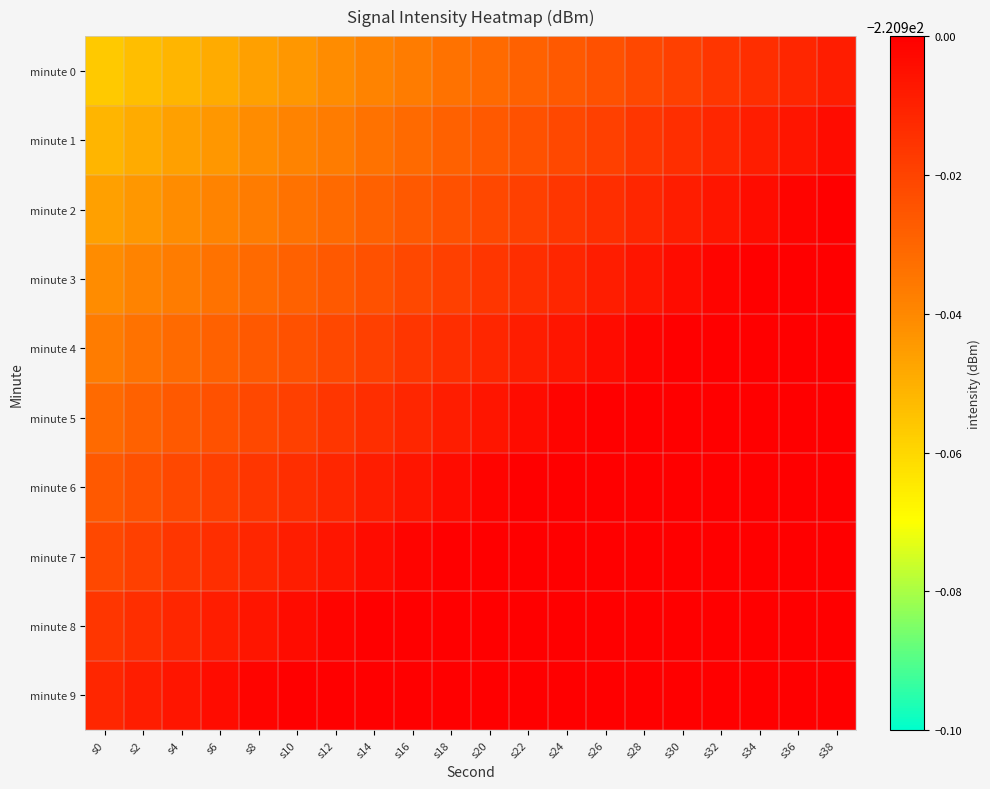

Rank the series by their maximum value, from highest to lowest.

minute 9, minute 8, minute 7, minute 6, minute 5, minute 4, minute 3, minute 2, minute 1, minute 0